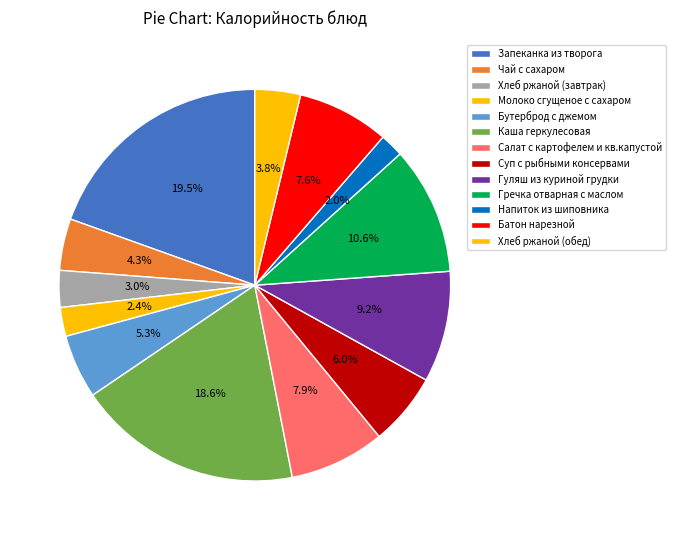

How many segments does this pie chart have?

13